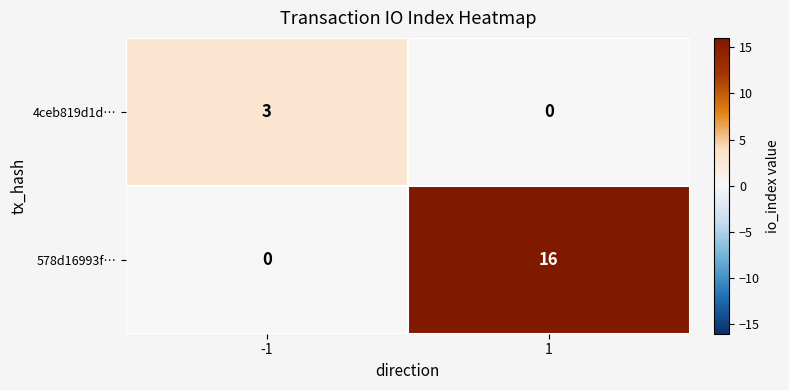

The value of 4ceb819d1d… at 1 is -2. True or false?

False